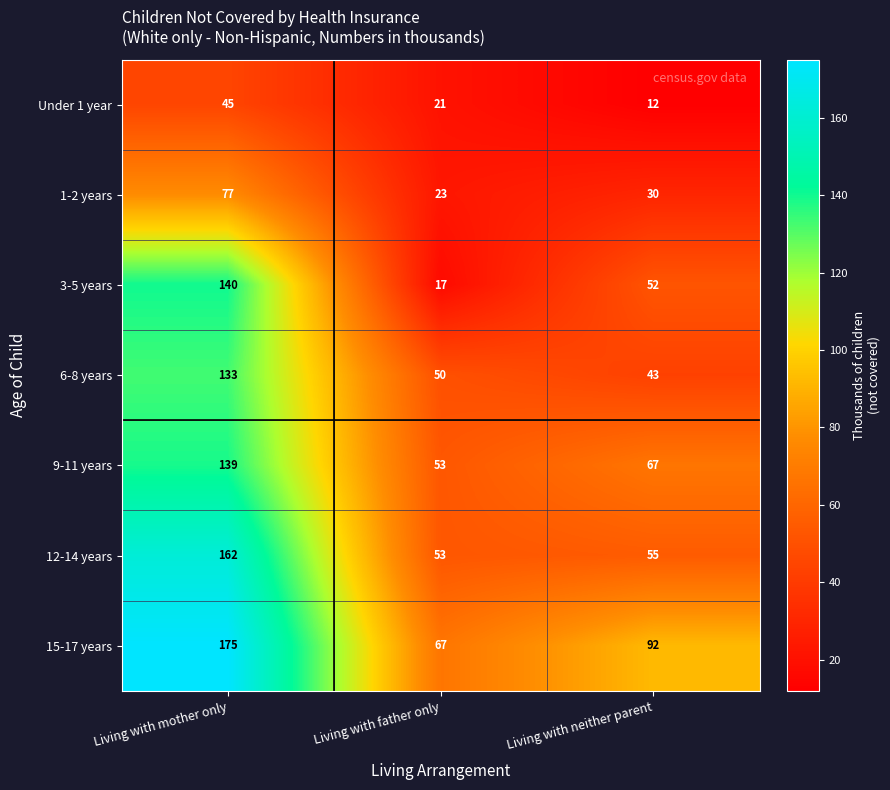

Reading right to left, list all the values displayed in this chart.

Under 1 year: 12	21	45
1-2 years: 30	23	77
3-5 years: 52	17	140
6-8 years: 43	50	133
9-11 years: 67	53	139
12-14 years: 55	53	162
15-17 years: 92	67	175